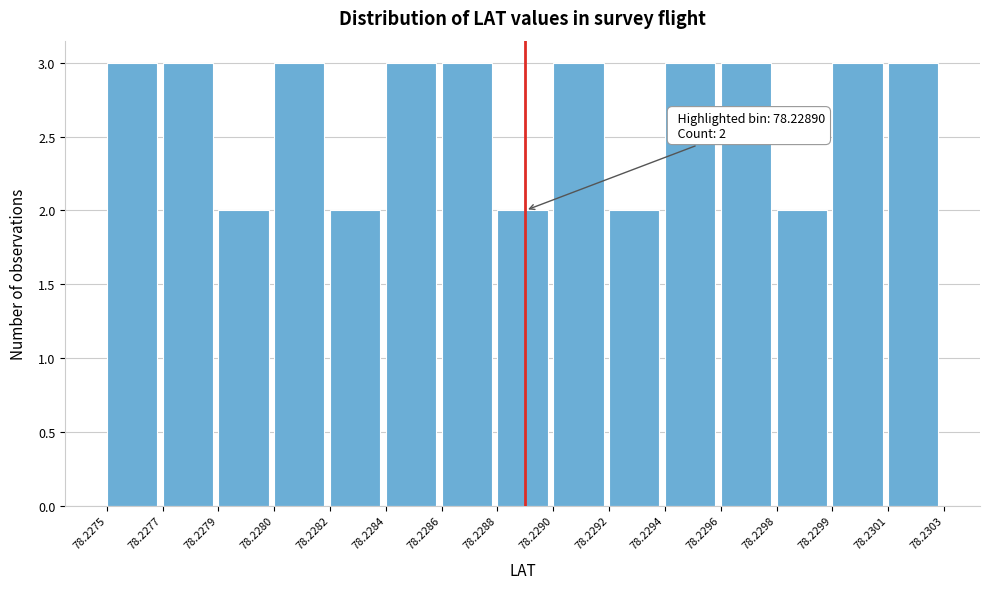

Reading left to right, transcribe all the data shown in this chart.

3	3	2	3	2	3	3	2	3	2	3	3	2	3	3